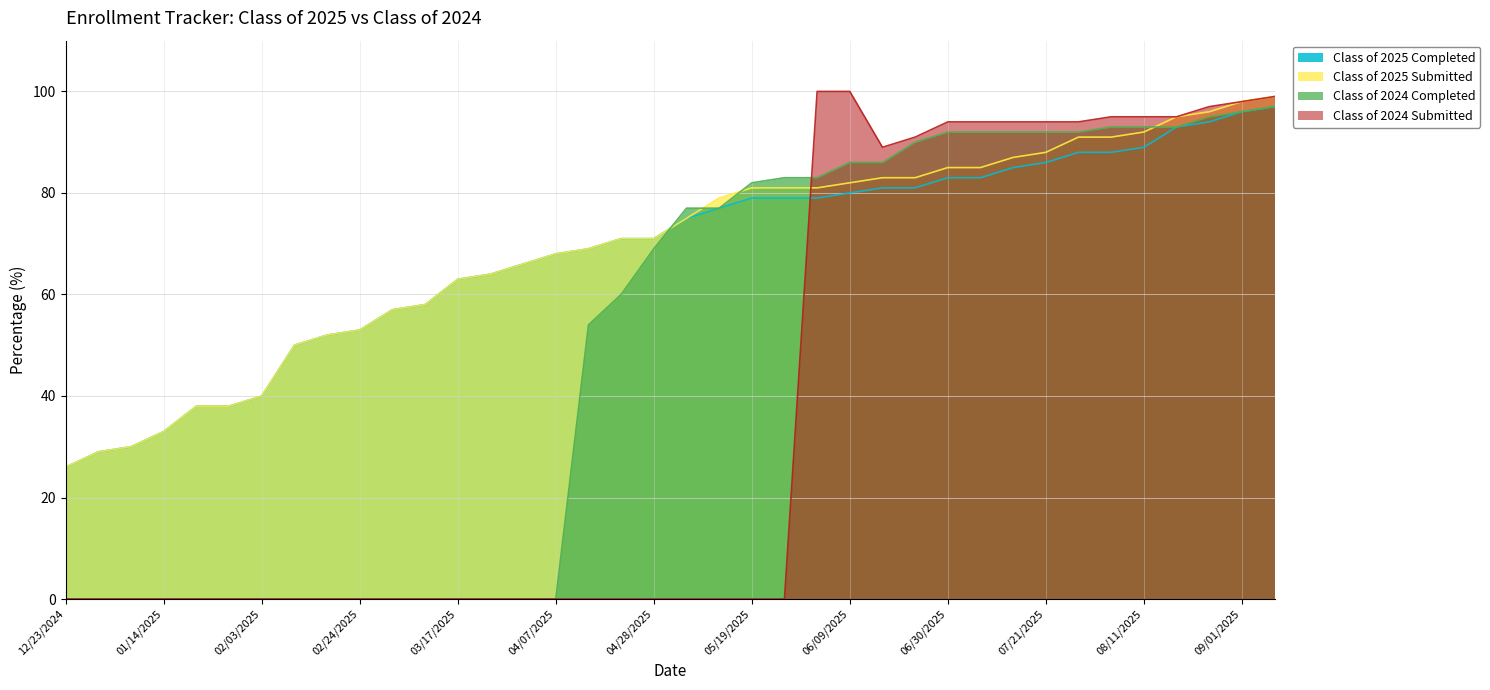

Does the chart have visible grid lines?

Yes